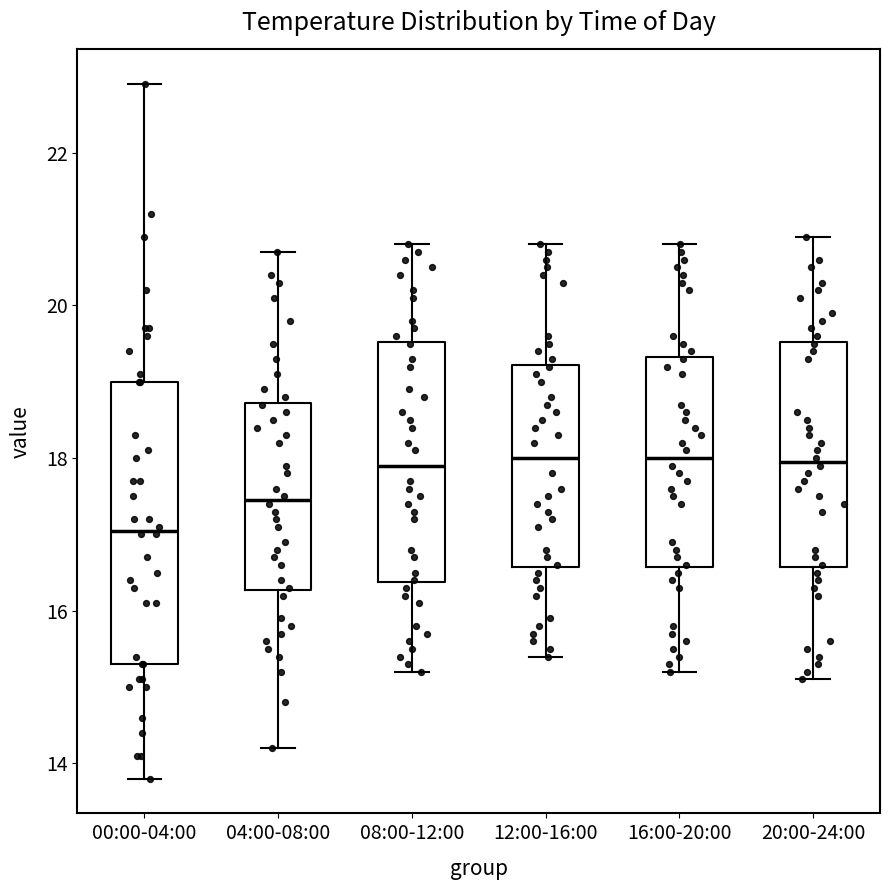

Reading left to right, transcribe this box plot: for each box, give where its median line is, the range the box spans, and where its two whiskers end, as read against the y-axis. The values are not printed on the chart, so give them approximately, as read against the axis.

00:00-04:00: median 17.0, box 15.4 to 19.0, whiskers 13.8 to 23.0
04:00-08:00: median 17.4, box 16.2 to 18.8, whiskers 14.2 to 20.8
08:00-12:00: median 18.0, box 16.4 to 19.6, whiskers 15.2 to 20.8
12:00-16:00: median 18.0, box 16.6 to 19.2, whiskers 15.4 to 20.8
16:00-20:00: median 18.0, box 16.6 to 19.4, whiskers 15.2 to 20.8
20:00-24:00: median 18.0, box 16.6 to 19.6, whiskers 15.2 to 21.0